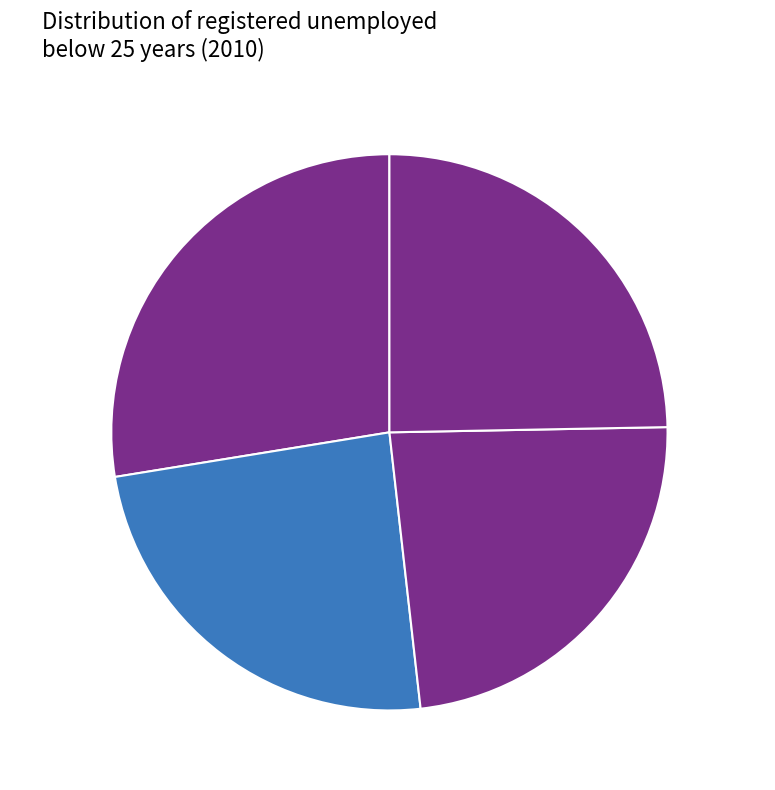

Combined, what portion of the pie is Q3 2010 and Q4 2010?

48.2%